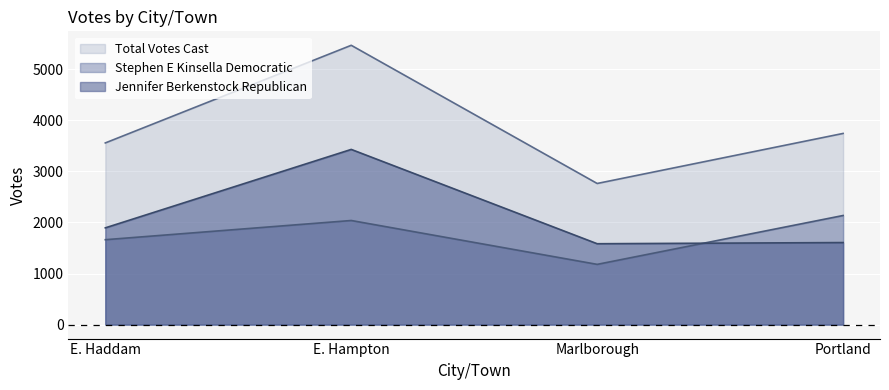

How many values in the Stephen E Kinsella Democratic series exceed 2039?

1